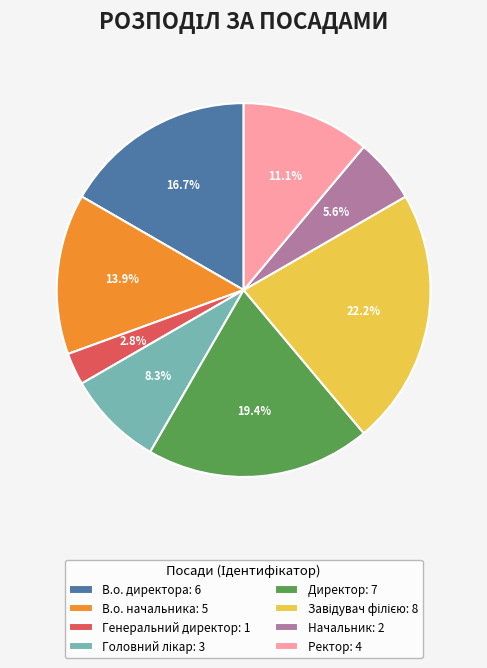

Is there a majority slice in this chart?

No